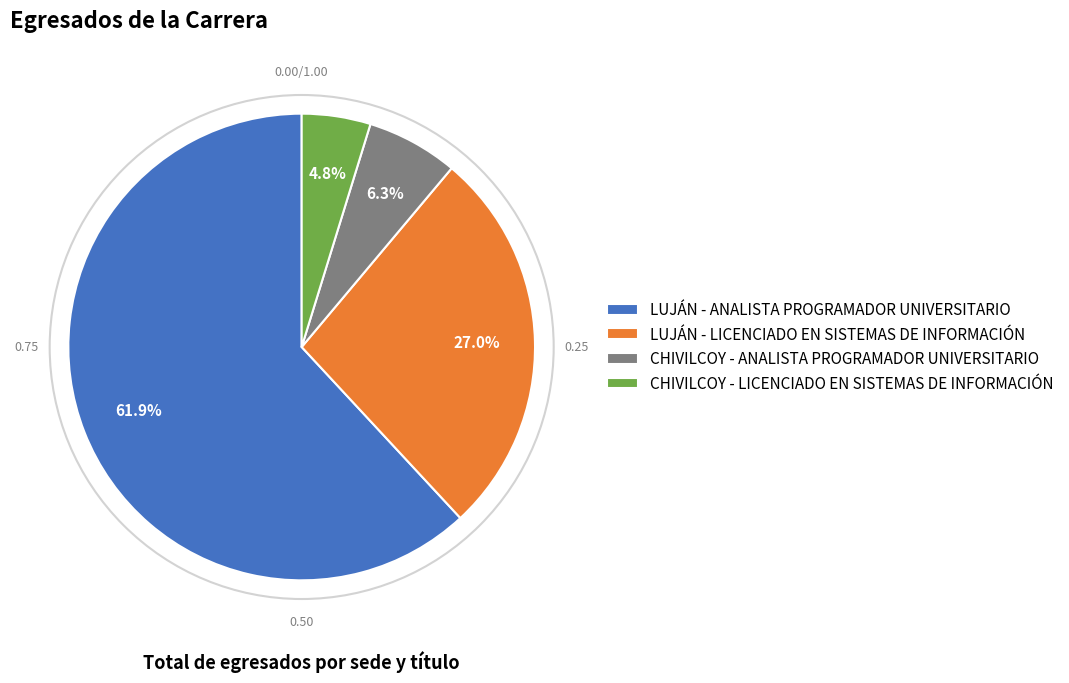

Which slice is the smallest?

CHIVILCOY - LICENCIADO EN SISTEMAS DE INFORMACIÓN